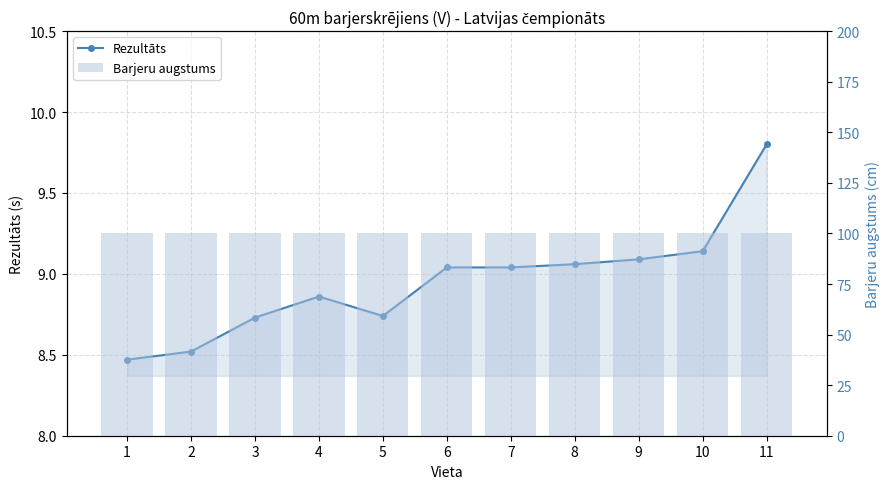

At which label does Rezultāts reach its minimum?

1